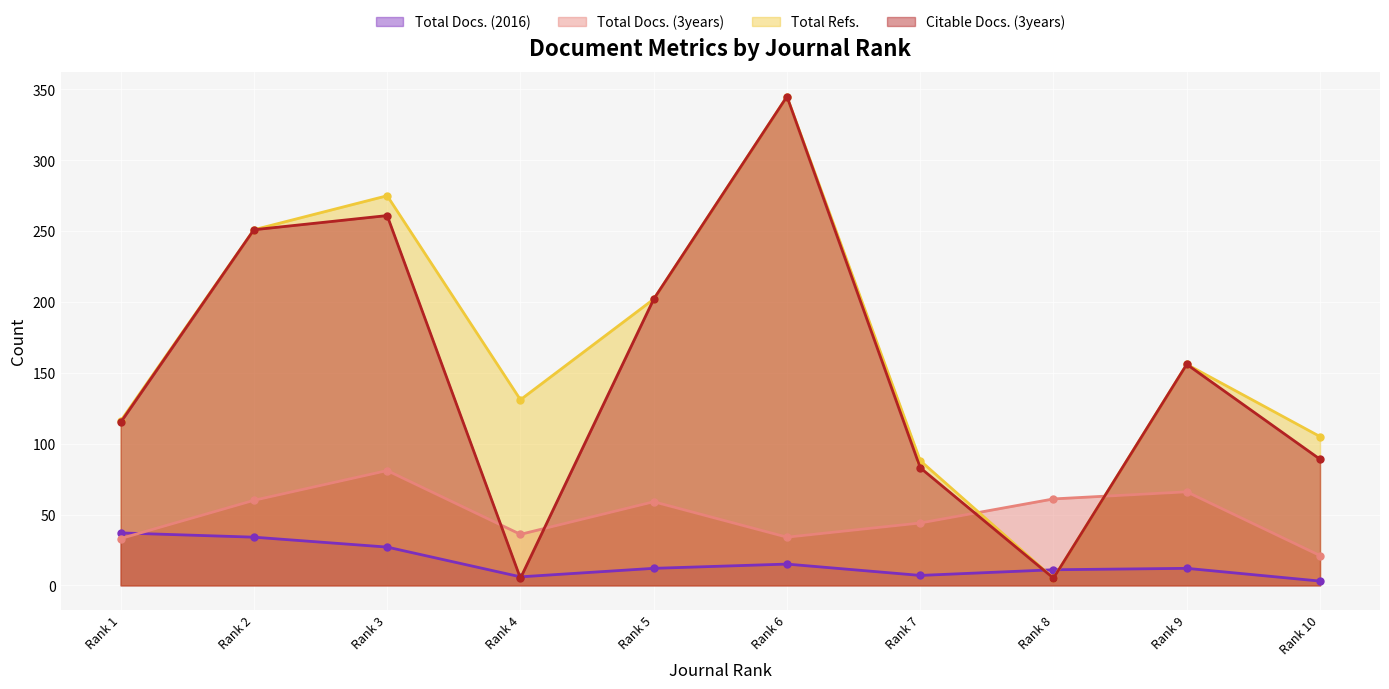

Between which two adjacent categories do Total Docs. (3years) and Citable Docs. (3years) first intersect?

Rank 3 and Rank 4